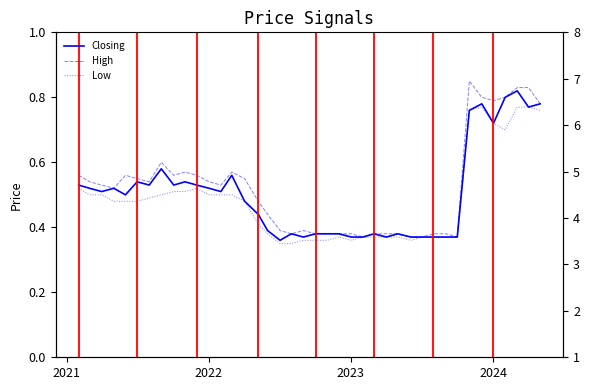

True or false: Closing and Low cross at least once.

False